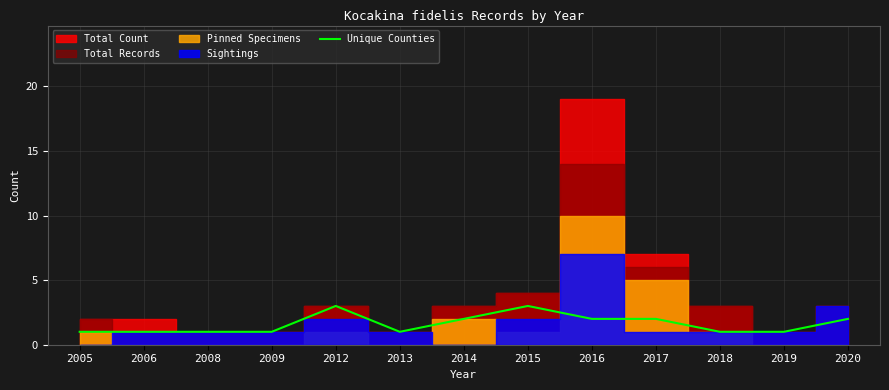

The chart shows a value of 0 at 2019. True or false?

False